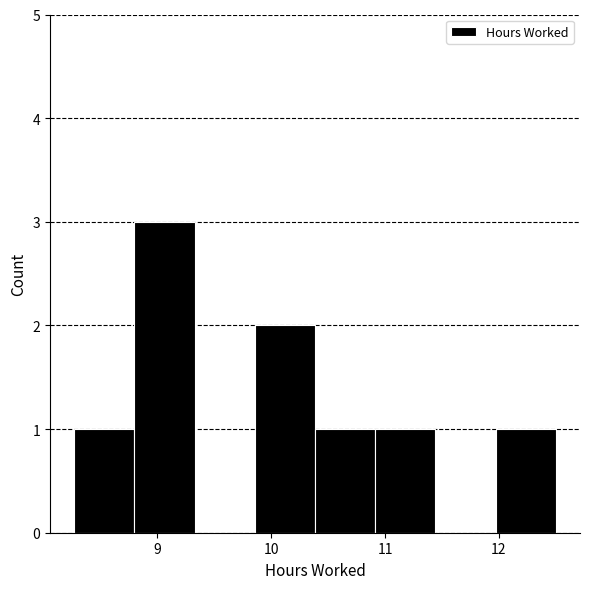

Reading left to right, transcribe this chart: for each bar, give the range it covers on the x-axis and its height. Neither the bar edges nor the heights are printed on the chart, so give them approximately, as read against the axes.

8.3 to 8.8: 1
8.8 to 9.3: 3
9.3 to 9.9: 0
9.9 to 10.4: 2
10.4 to 10.9: 1
10.9 to 11.4: 1
11.4 to 12.0: 0
12.0 to 12.5: 1